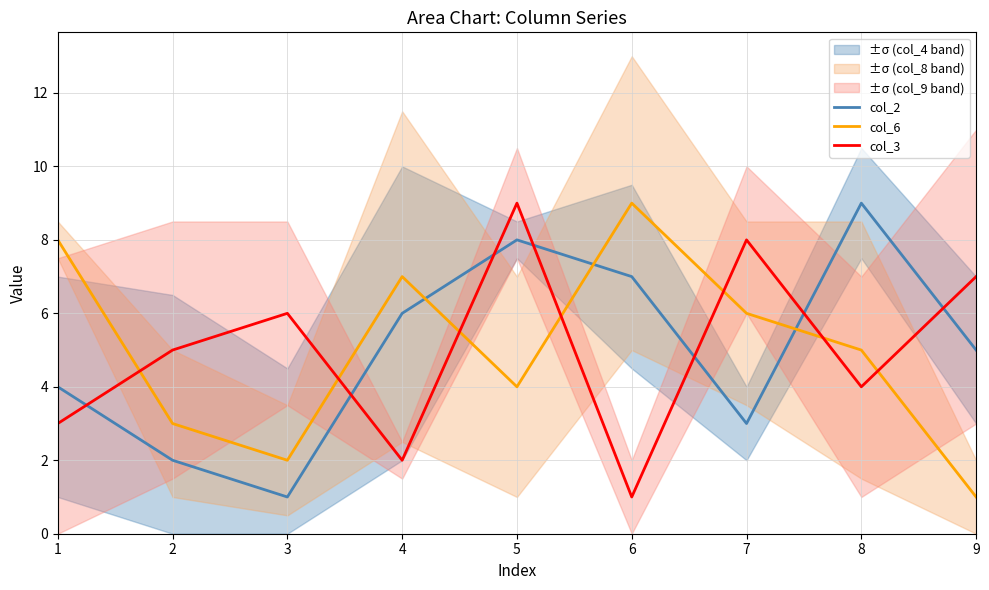

After their last crossing, which series has the higher values: col_6 or col_3?

col_3